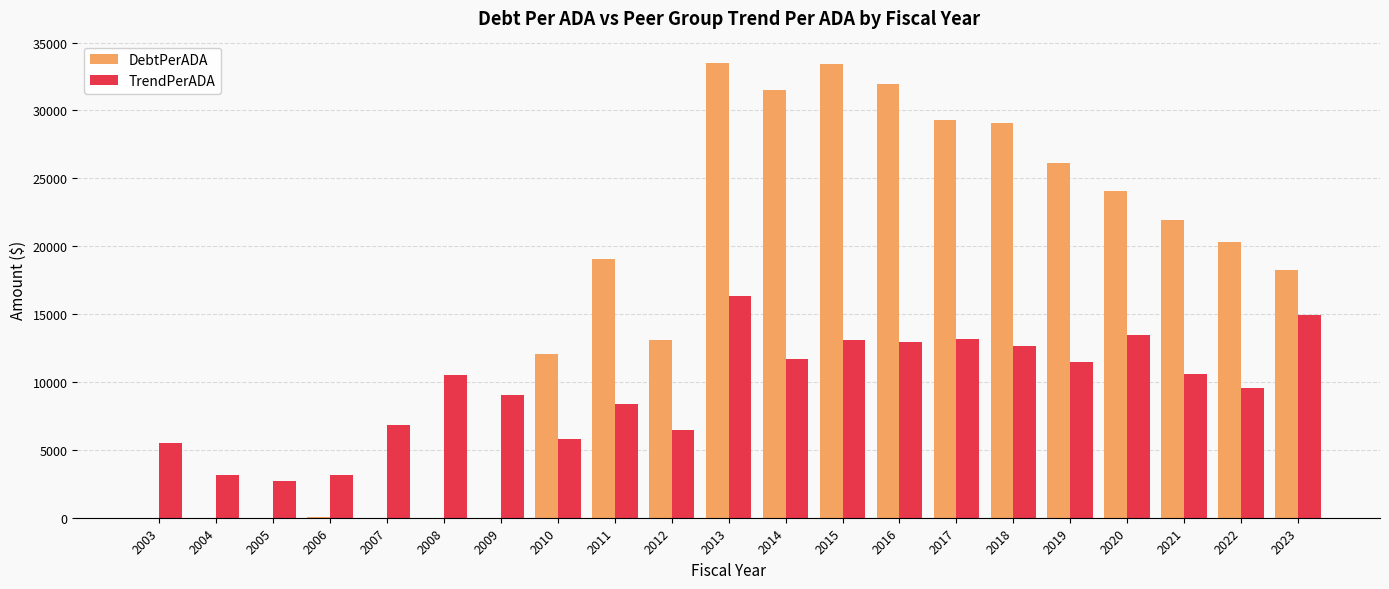

Is it true that TrendPerADA equals 11879.9 at 2007?

False